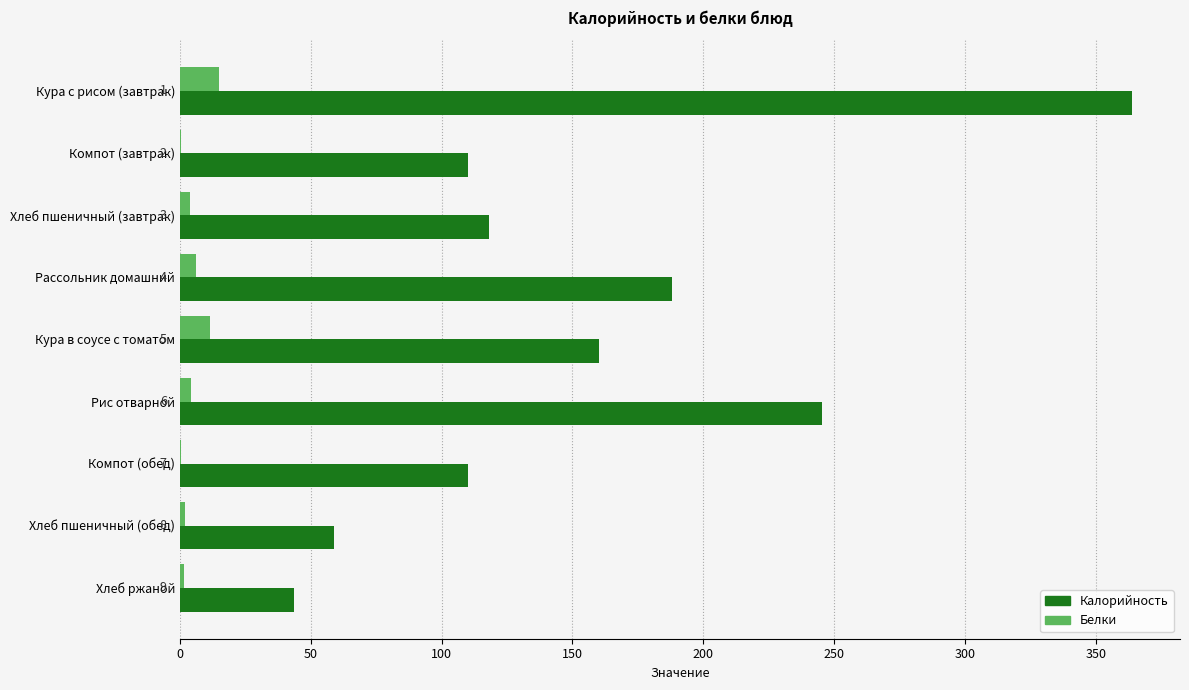

What are all the series names shown in the legend?

Калорийность, Белки